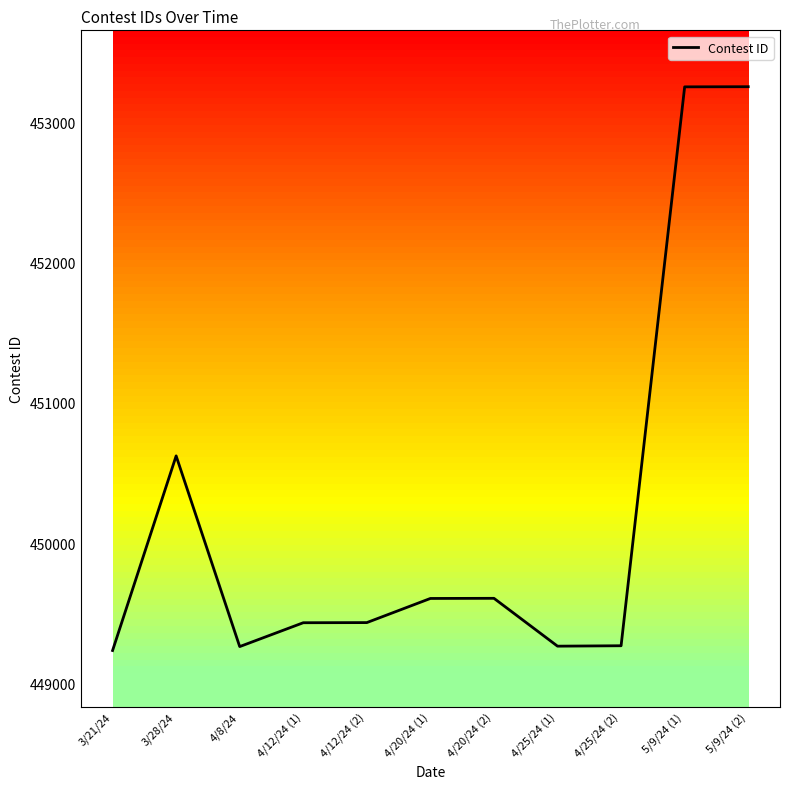

The chart shows a value of 453253 at 5/9/24 (2). True or false?

True